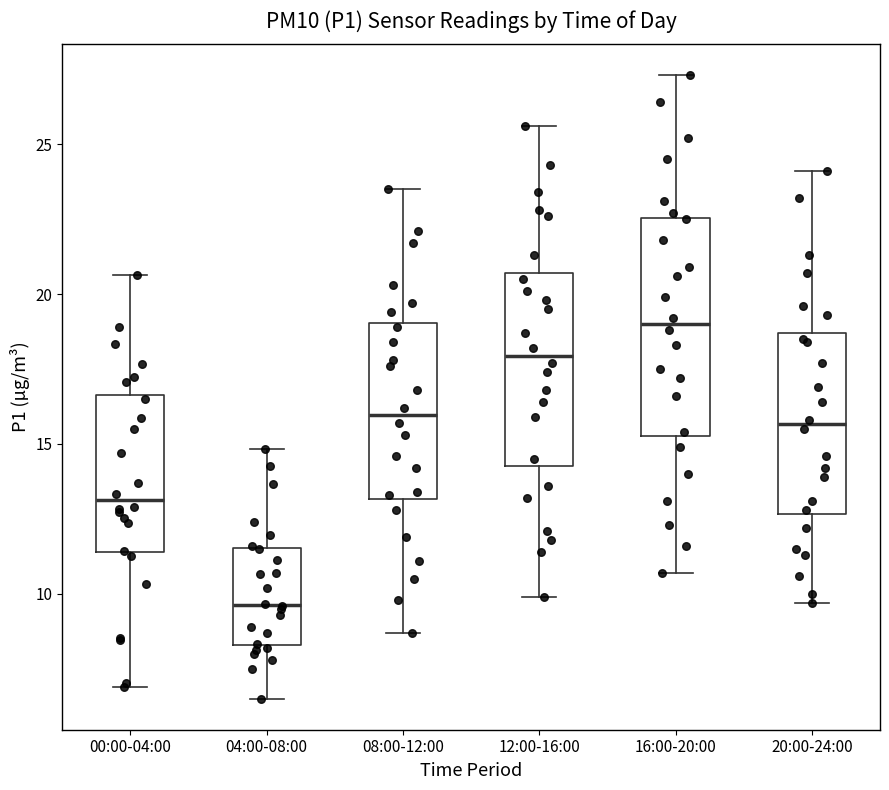

Which box is the tallest, from its lower edge to its upper edge?

16:00-20:00